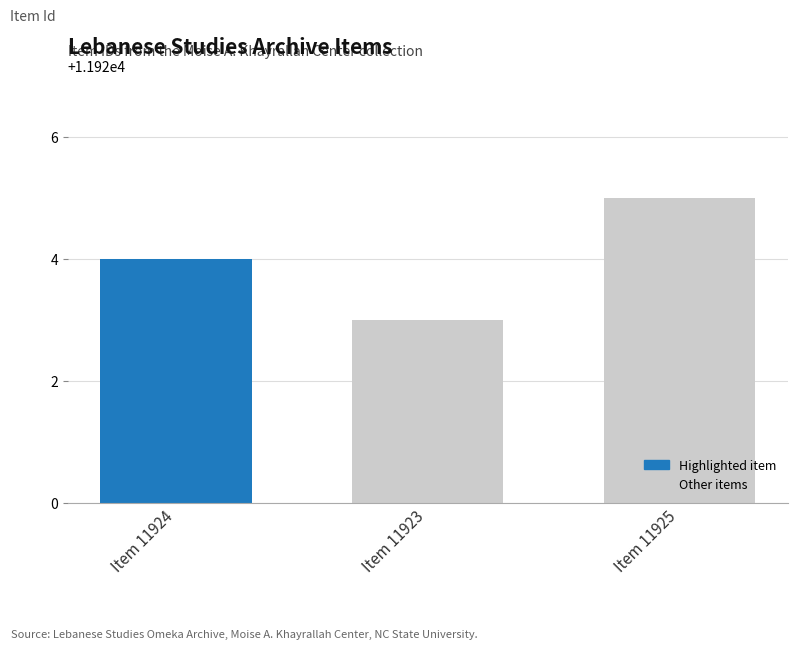

Is it true that the value at Item 11925 is 11925?

True